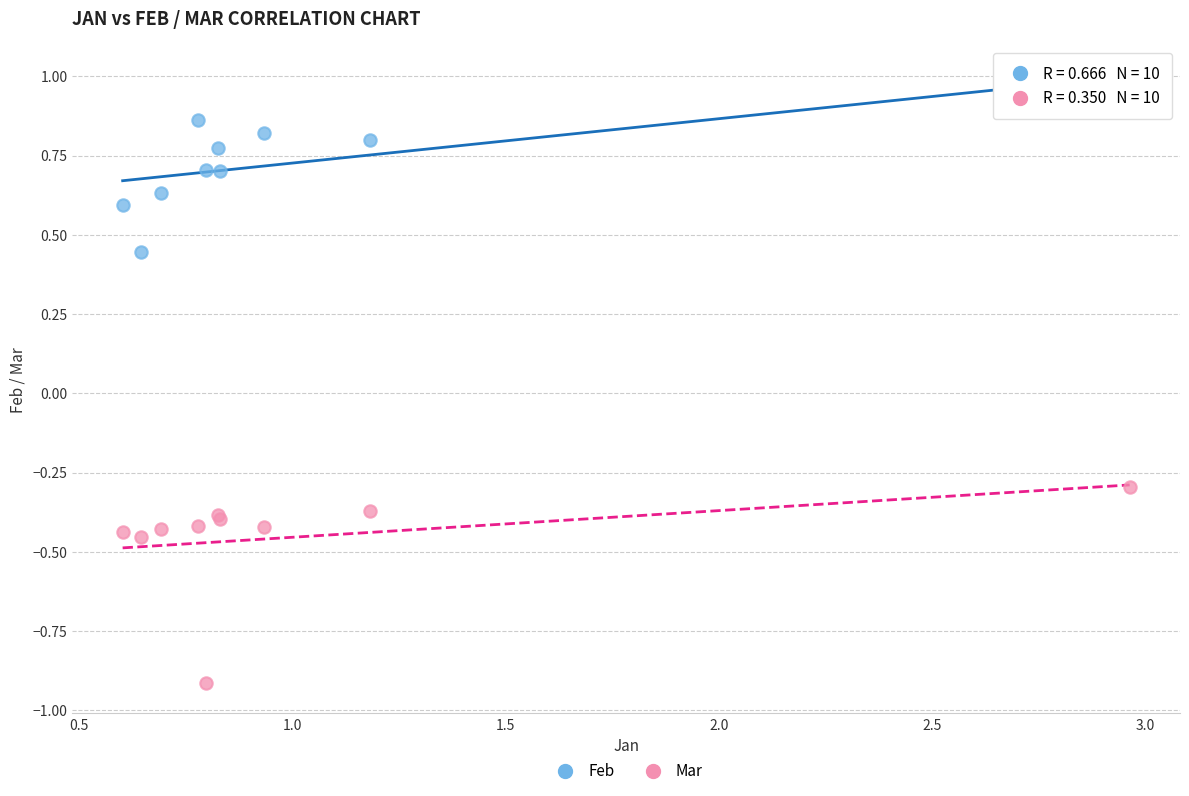

Which series reaches the maximum Y coordinate?

Feb